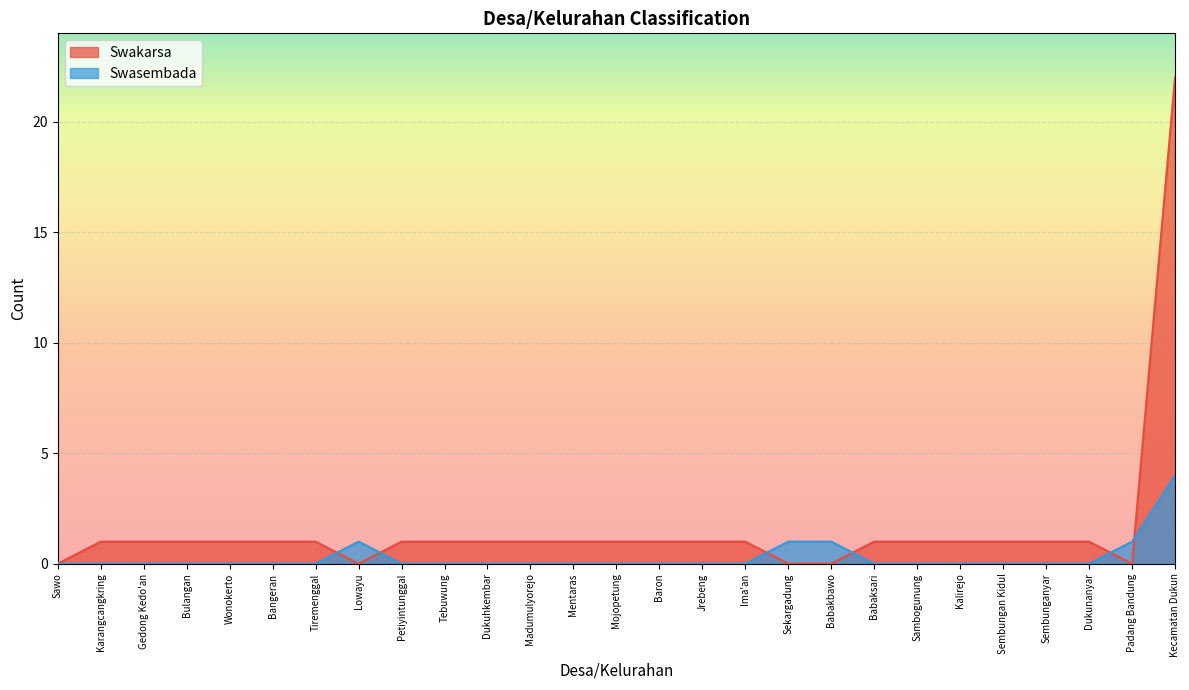

In Swasembada, how many points are higher than both neighbors (excluding endpoints)?

1